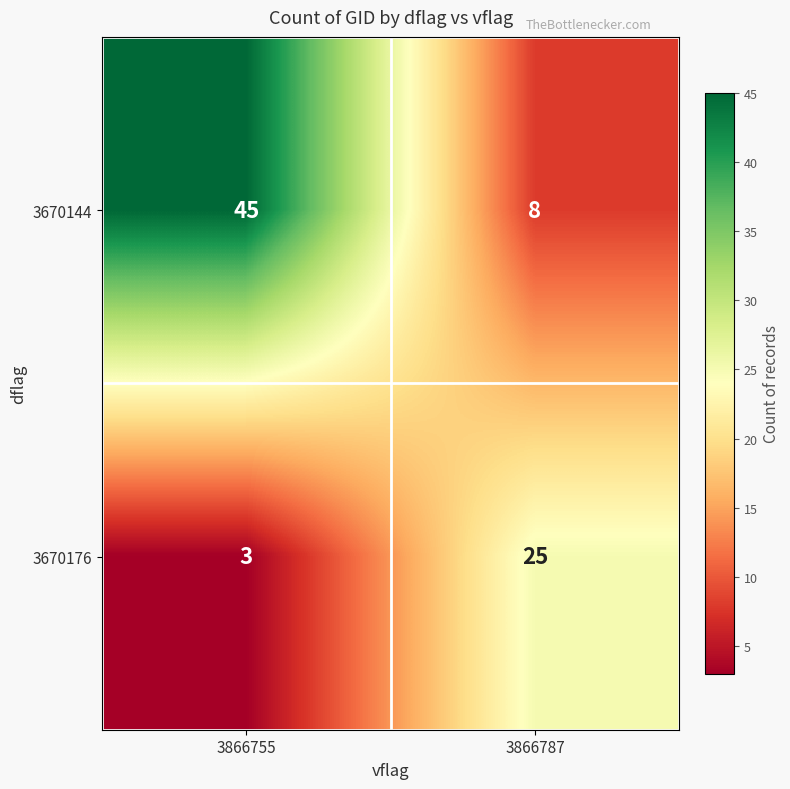

Which series changed the most between 3866755 and 3866787?

3670144